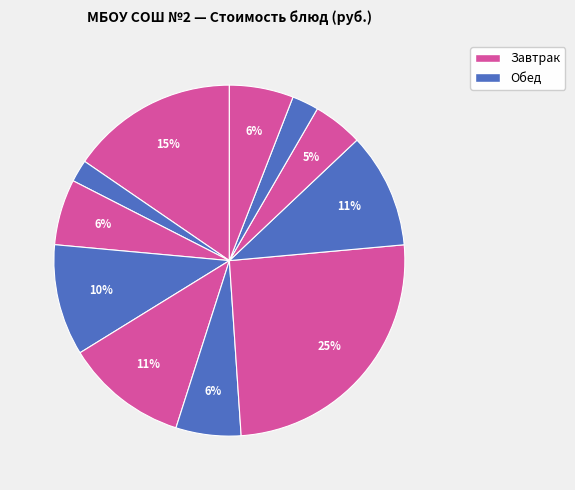

Count the number of slices in the pie.

11